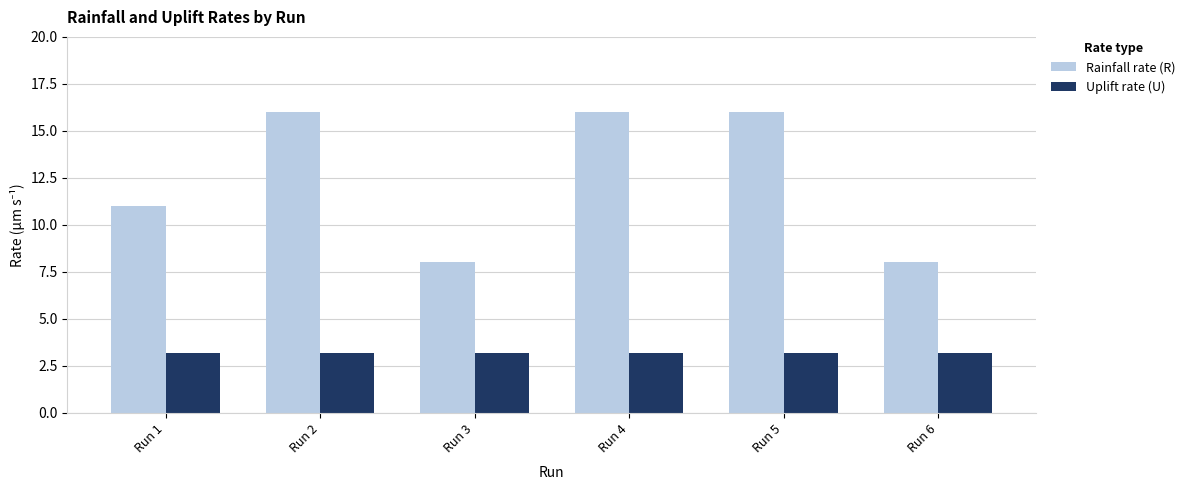

List the series in order of their overall mean, highest first.

Rainfall rate (R), Uplift rate (U)